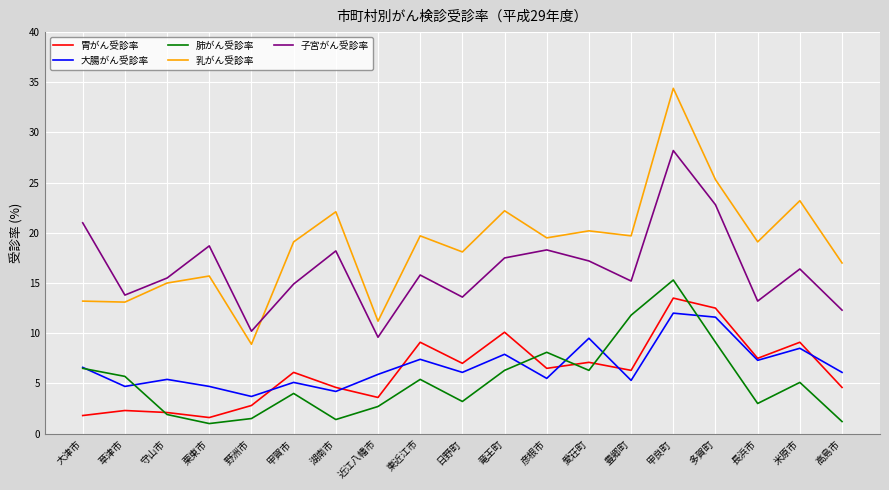

Where is 肺がん受診率 nearest to the value 8?

彦根市